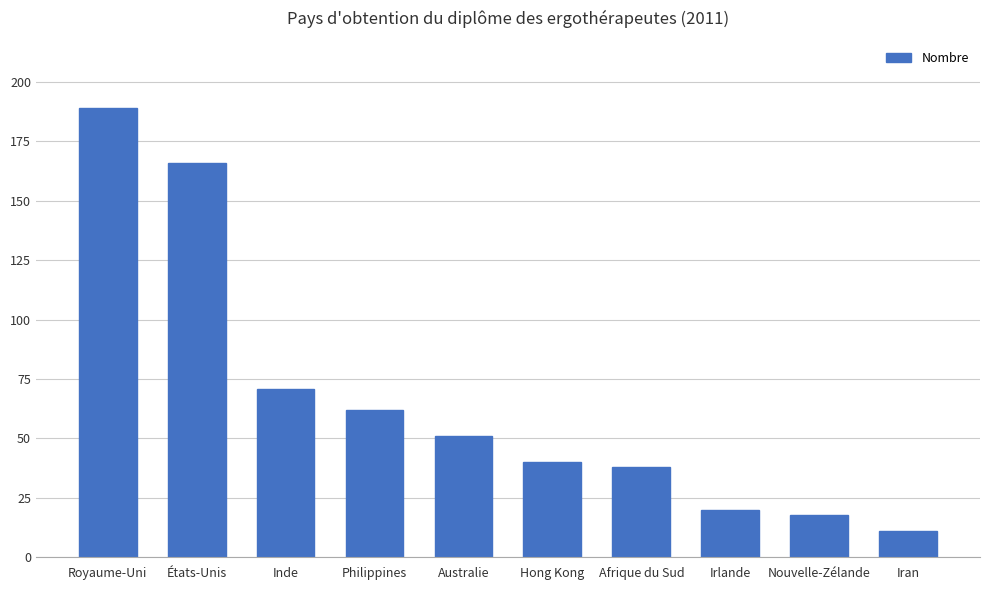

Between Afrique du Sud and Iran, which is larger?

Afrique du Sud